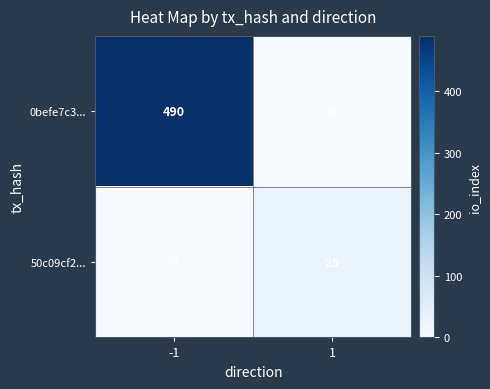

What is the sum of the 50c09cf2... values at -1 and 1?

25